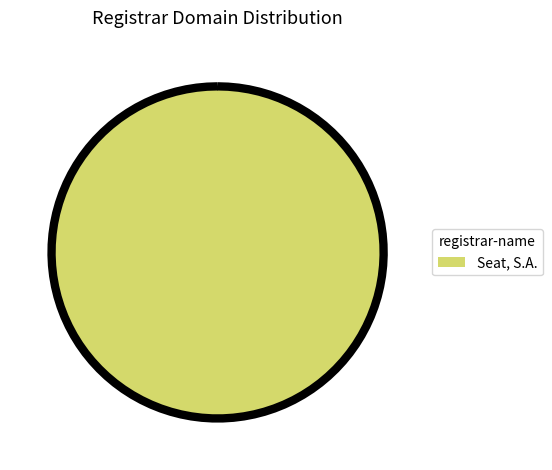

Is ICANN Monitor Registrar the majority of the pie?

No